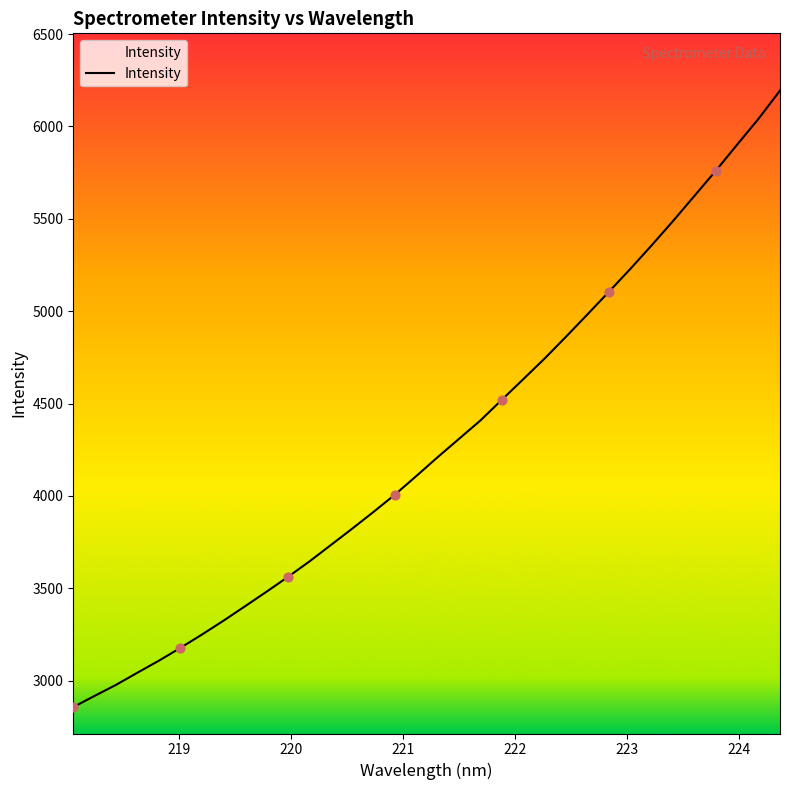

What is the minimum value shown in the chart?

2857.4